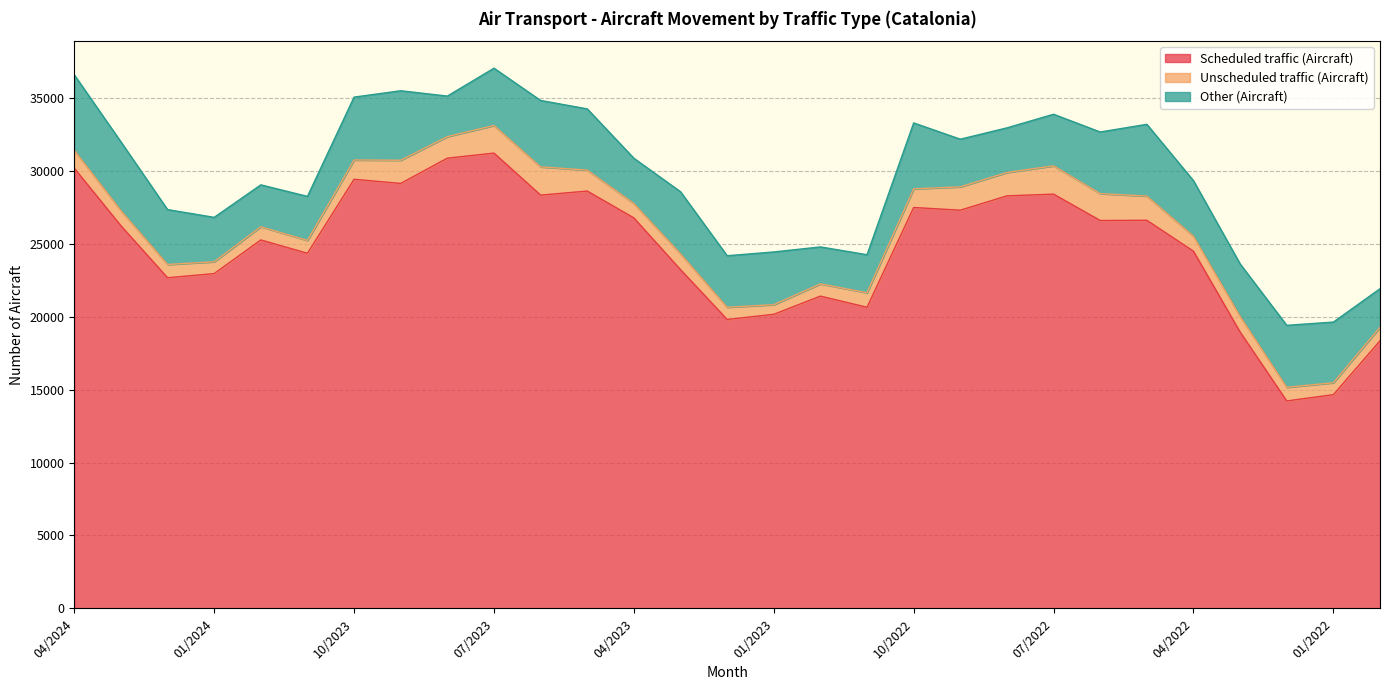

True or false: Other (Aircraft) and Scheduled traffic (Aircraft) intersect in this chart.

False